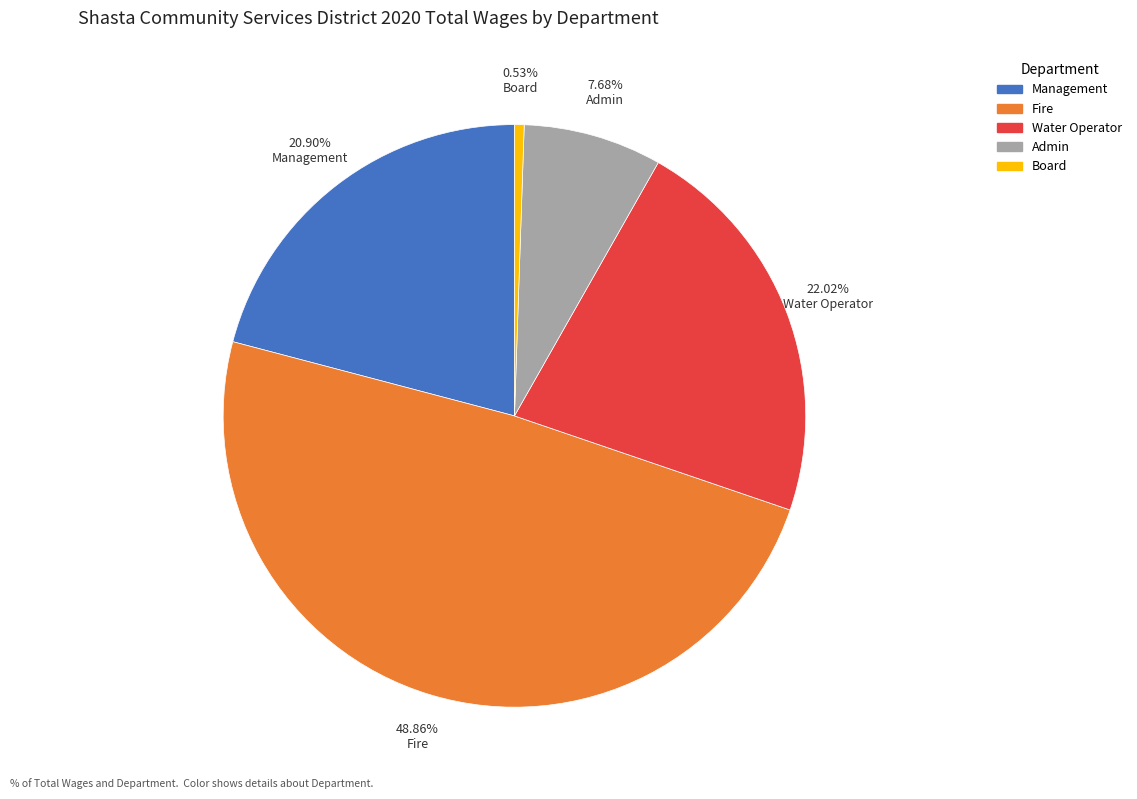

What is the largest slice in the pie chart?

Fire